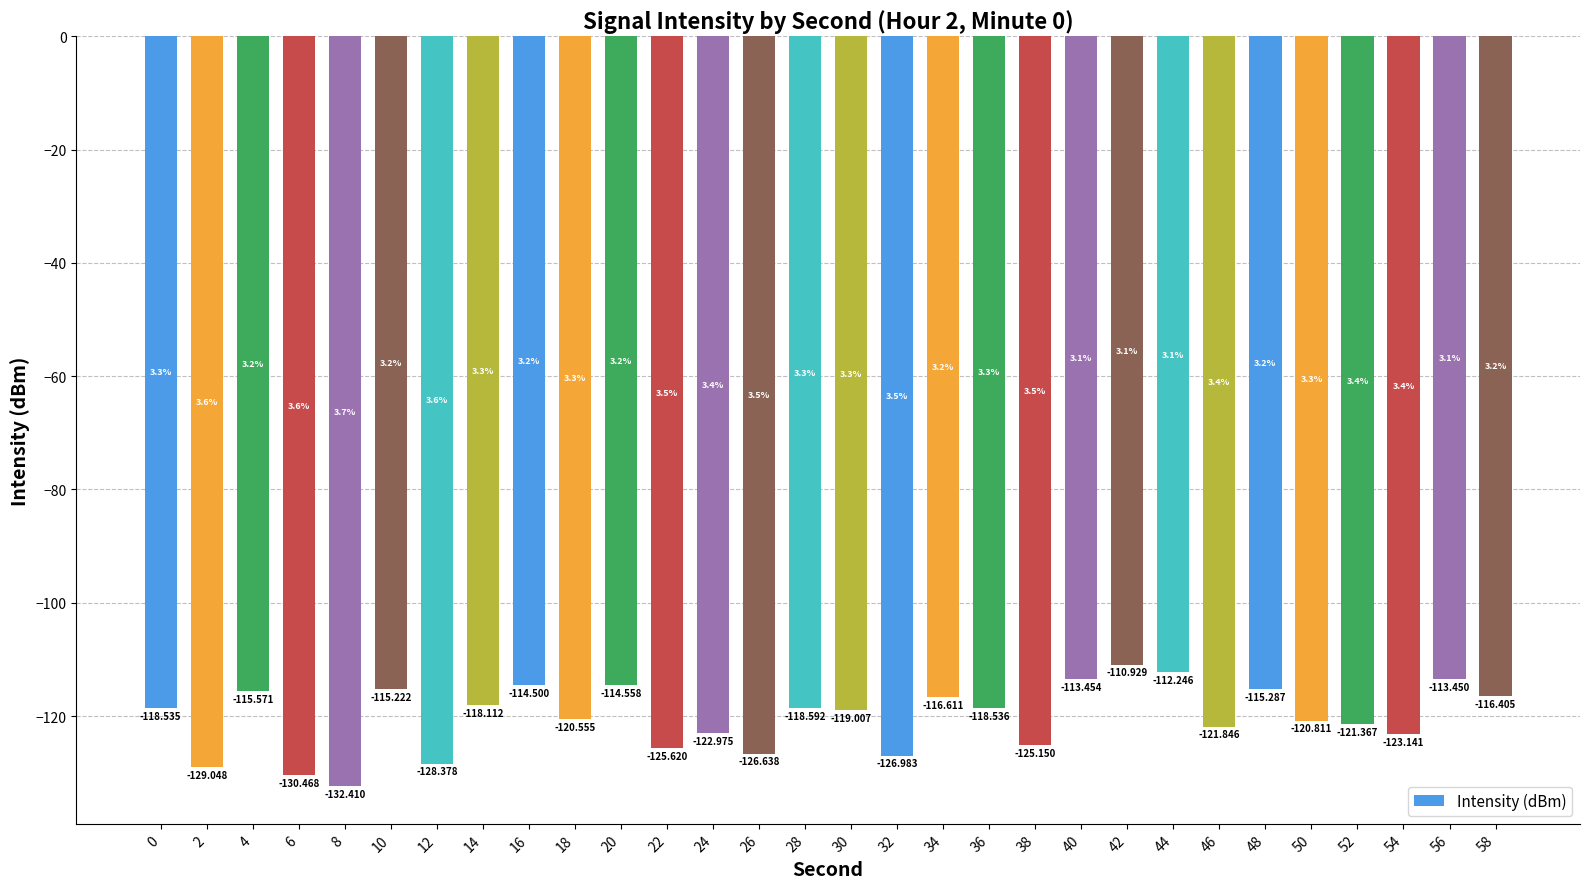

What is the difference between the second highest and second lowest values?

18.2